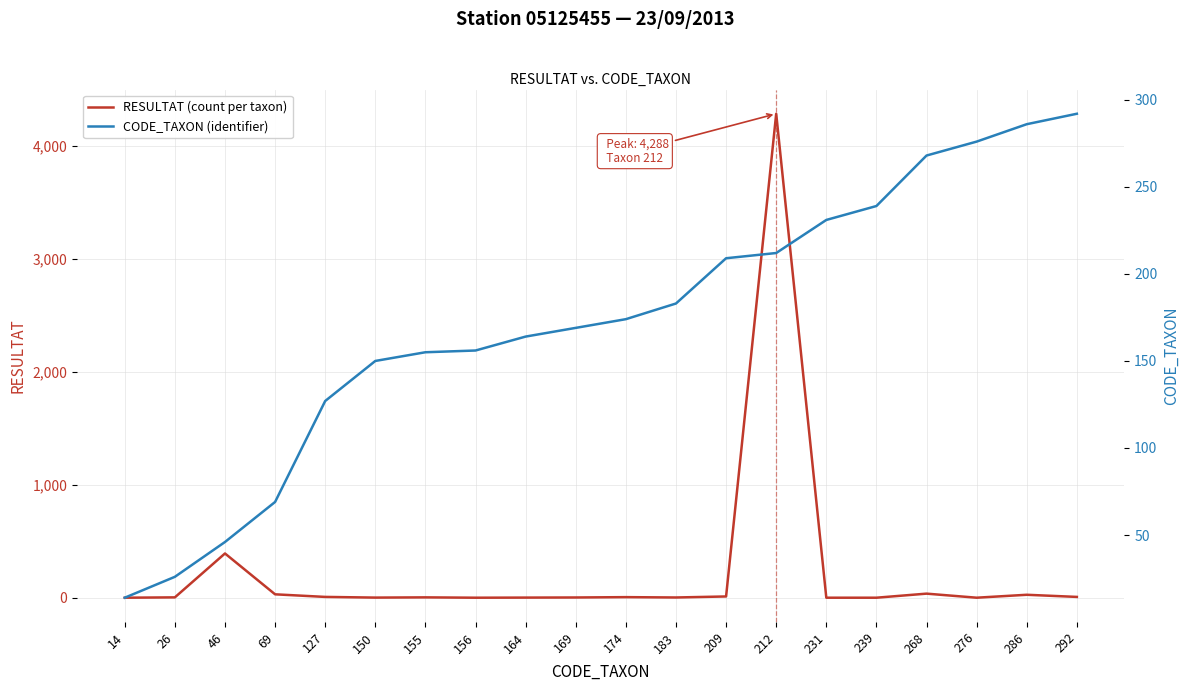

Which series has the widest spread of values?

RESULTAT (count per taxon)